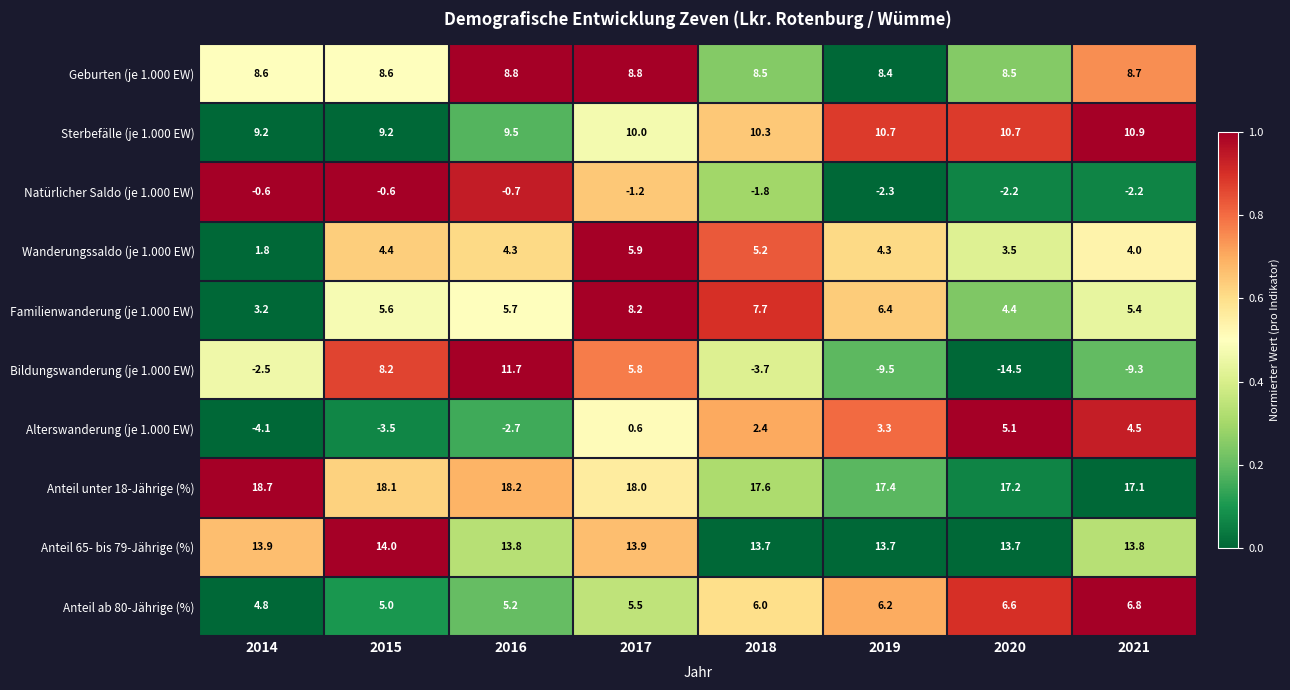

Which series has the largest range (max minus min)?

Bildungswanderung (je 1.000 EW)